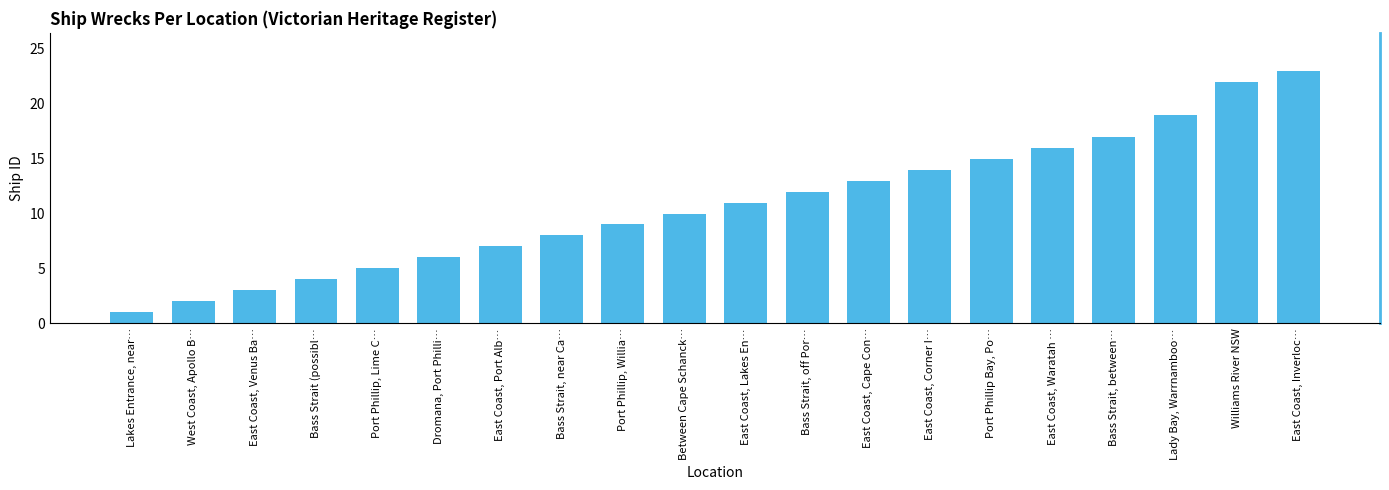

What is the sum of all values?

217